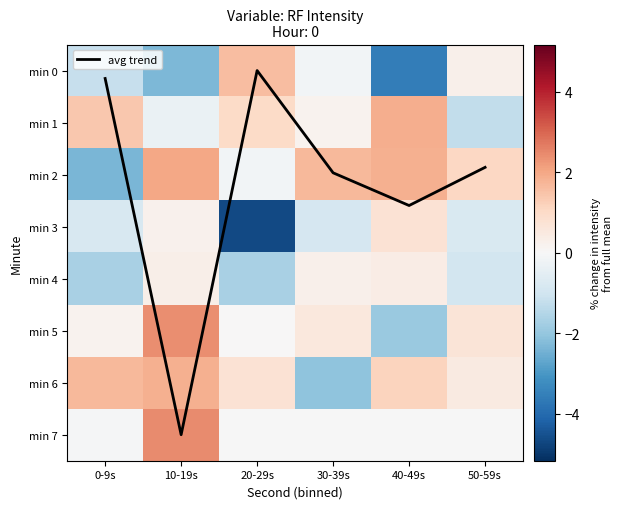

Which series has the largest total across all categories?

avg trend